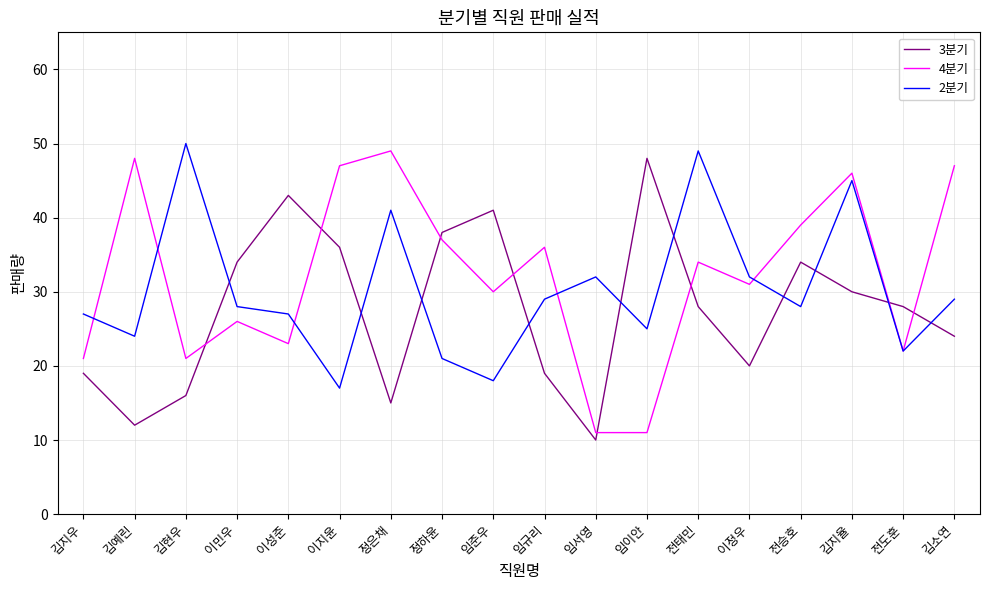

Count the number of categories in the chart.

18